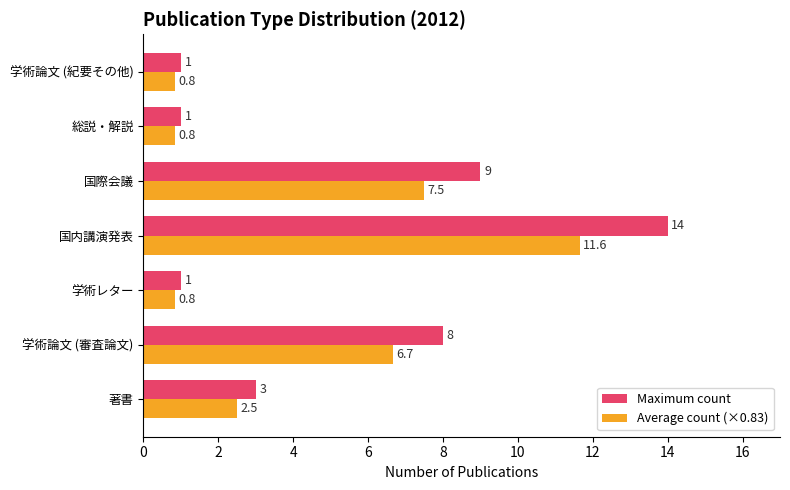

At which category is the sum across all series the highest?

国内講演発表